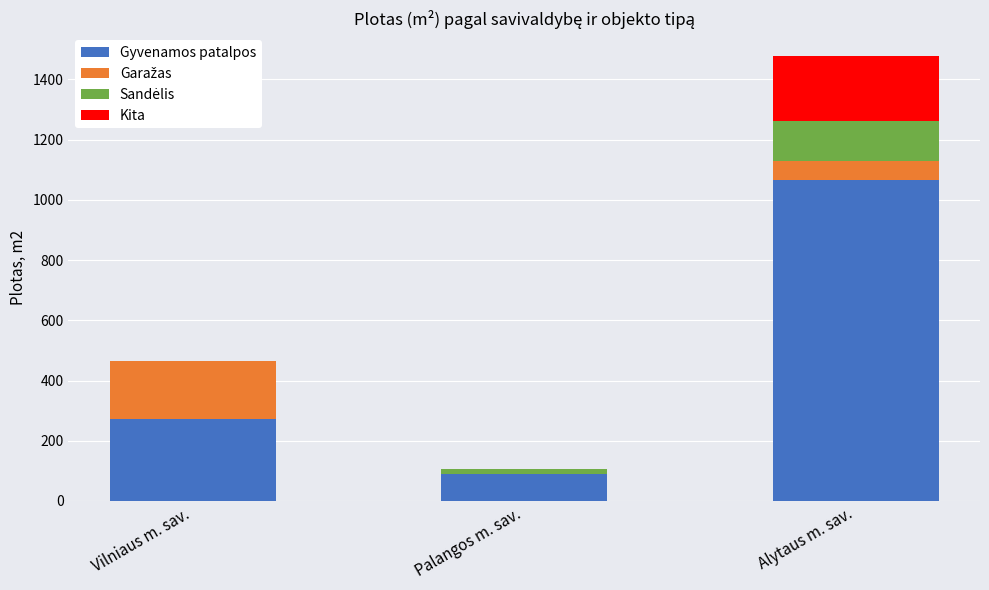

Where is Gyvenamos patalpos nearest to the value 577?

Vilniaus m. sav.